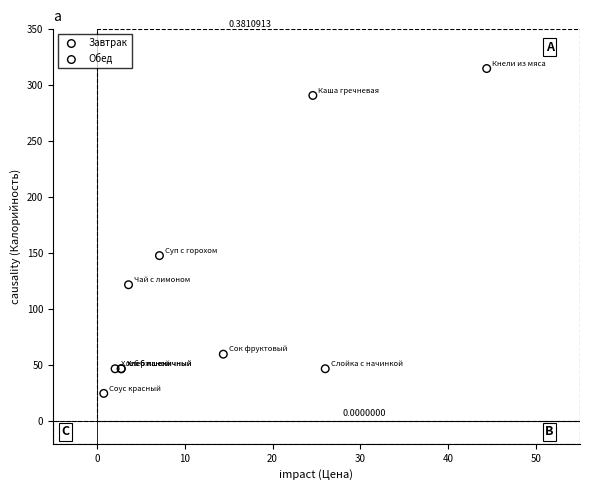

What are all the series names shown in the legend?

Завтрак, Обед